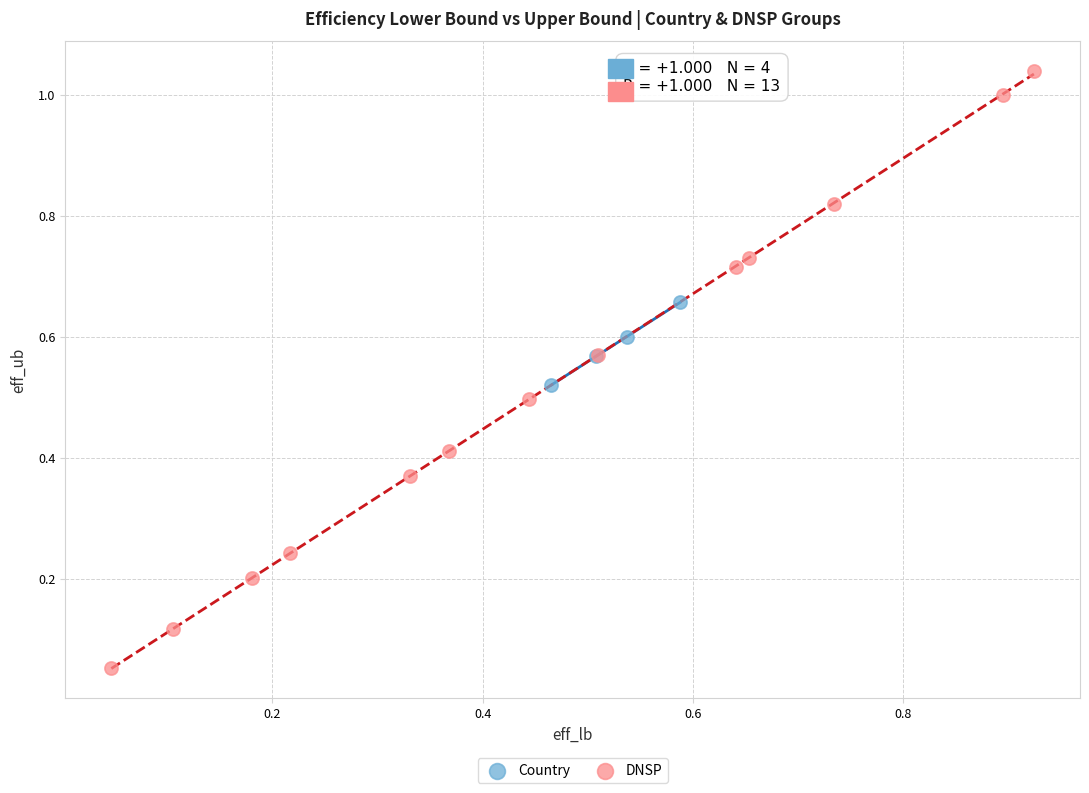

Which series contains the highest Y value?

DNSP